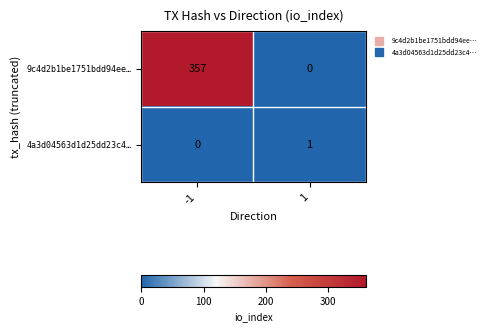

What is the greatest value displayed?

357